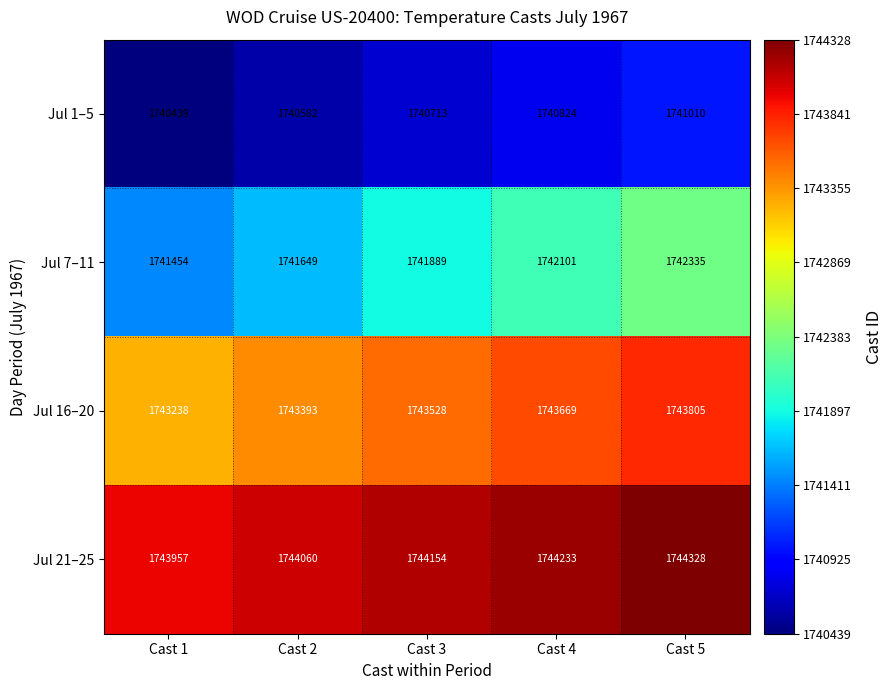

The Jul 16–20 series shows 552154 at Cast 4. True or false?

False